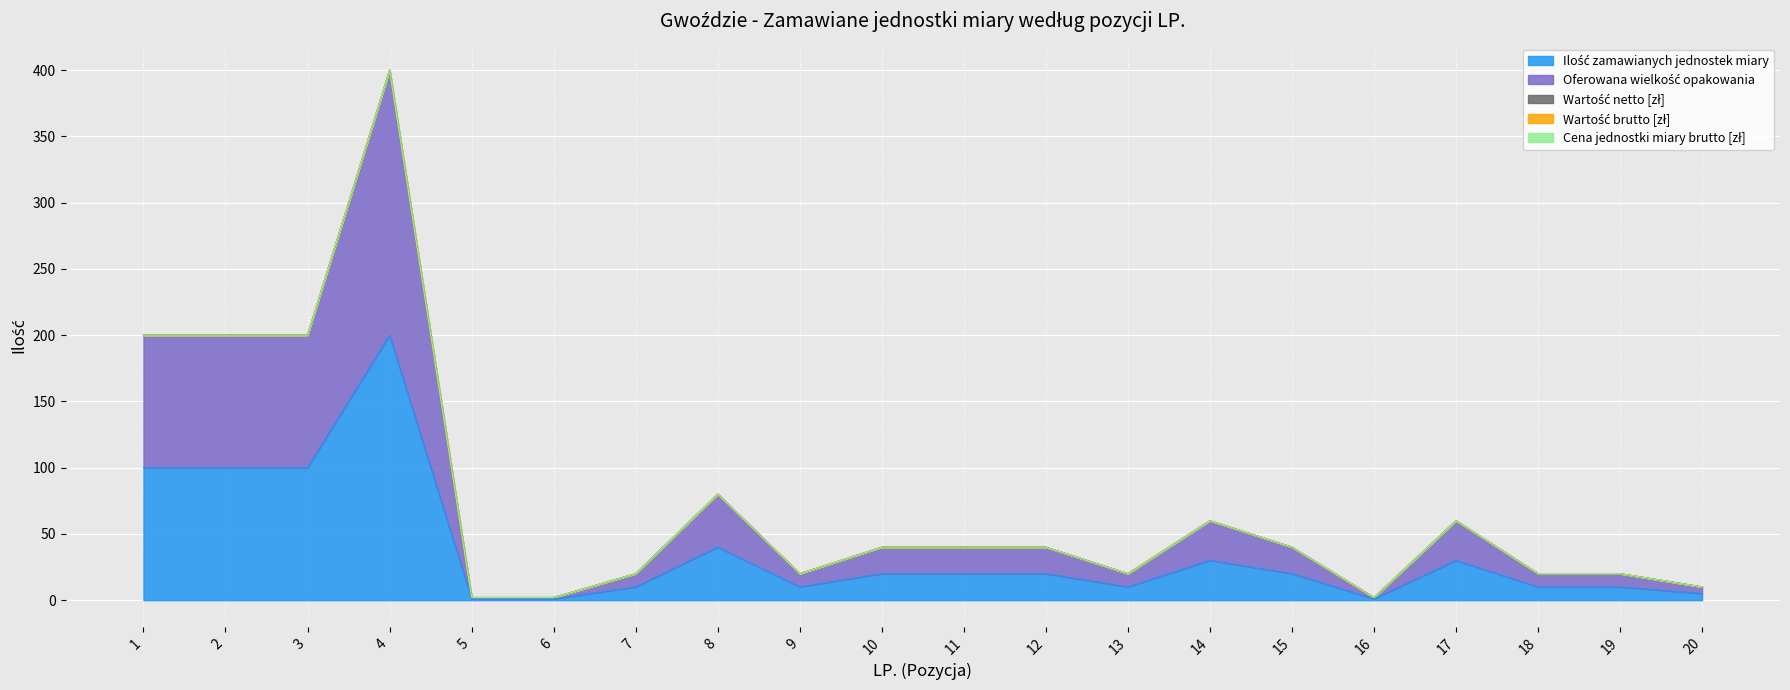

Reading left to right, transcribe all the data shown in this chart.

Ilość zamawianych jednostek miary: 100	100	100	200	1	1	10	40	10	20	20	20	10	30	20	1	30	10	10	5
Wartość netto [zł]: 0	0	0	0	0	0	0	0	0	0	0	0	0	0	0	0	0	0	0	0
Wartość brutto [zł]: 0	0	0	0	0	0	0	0	0	0	0	0	0	0	0	0	0	0	0	0
Cena jednostki miary brutto [zł]: 0	0	0	0	0	0	0	0	0	0	0	0	0	0	0	0	0	0	0	0
Oferowana wielkość opakowania: 100	100	100	200	1	1	10	40	10	20	20	20	10	30	20	1	30	10	10	5